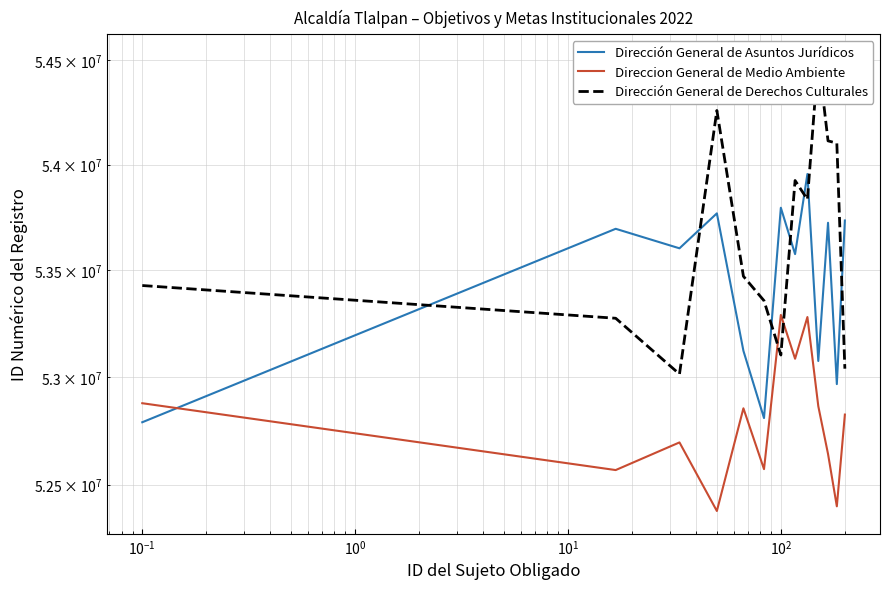

True or false: Dirección General de Asuntos Jurídicos has a value of 19742312.5 at 11.

False